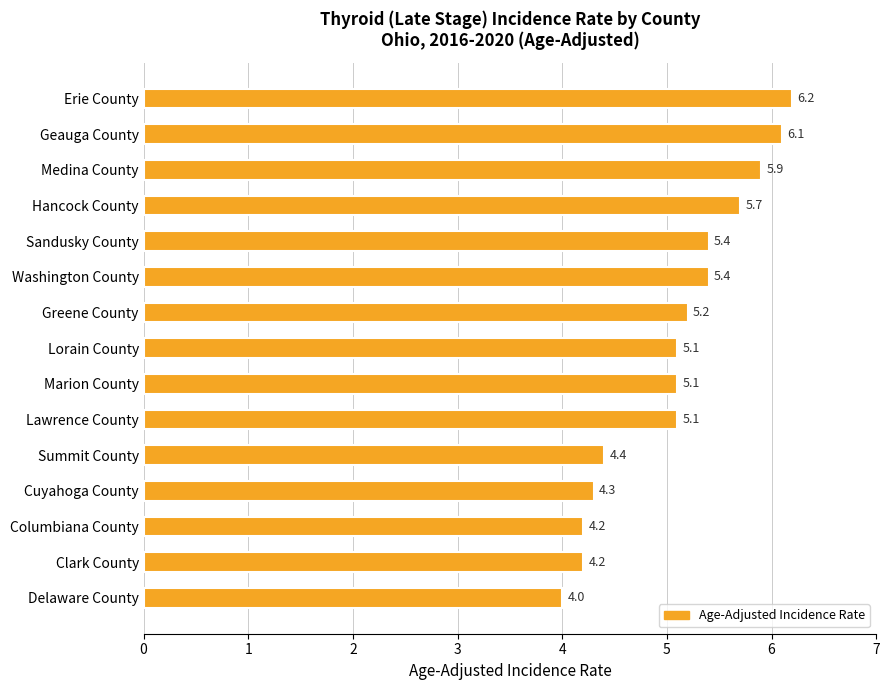

What value does the data have at Marion County?

5.1